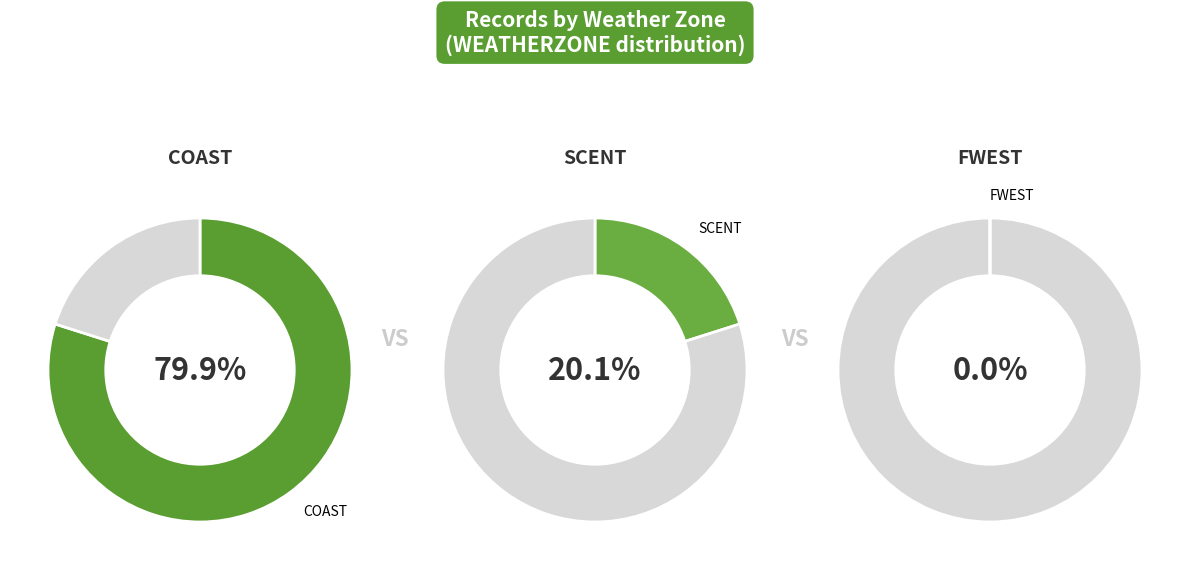

Which category has the biggest portion of the pie?

COAST